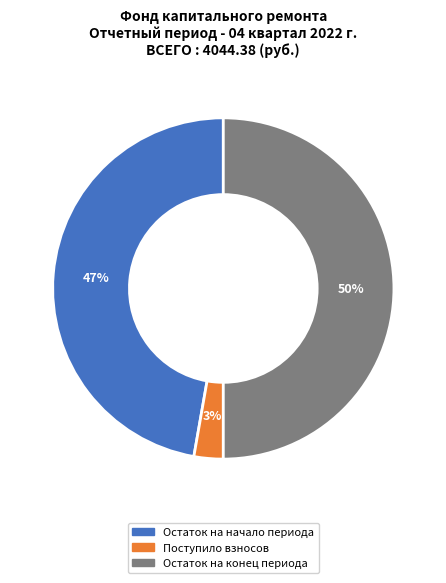

To the nearest percent, what is the average slice percentage?

33%